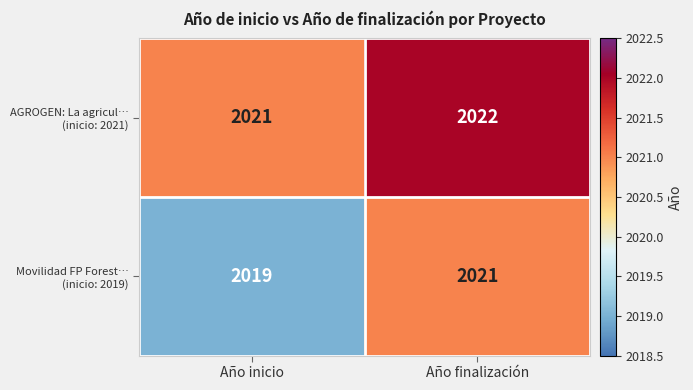

What is the minimum value shown in the chart?

2019